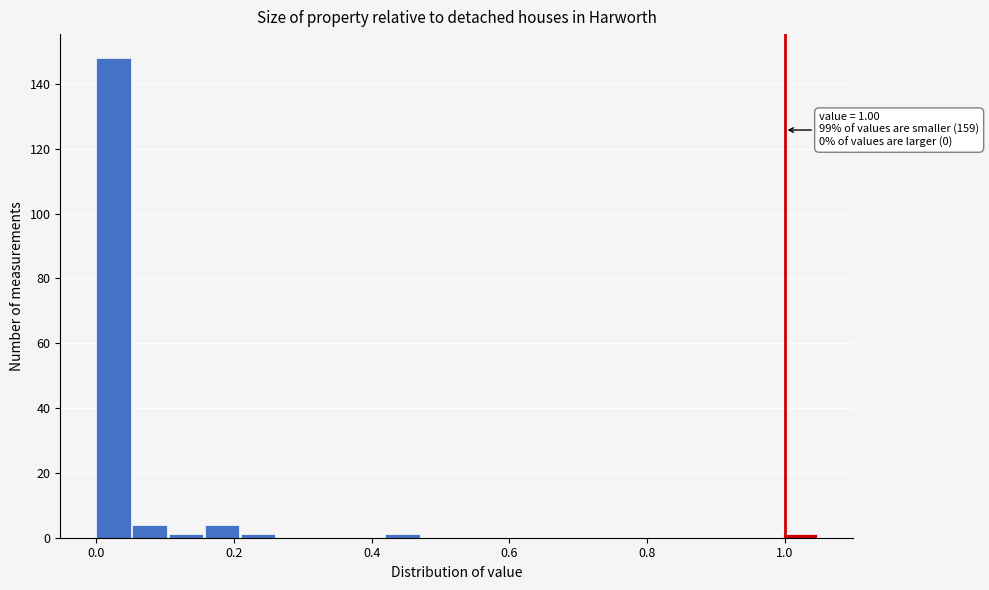

Around what value on the x-axis is the tallest bar? Give the approximate position of its centre, as read against the axis.

0.02